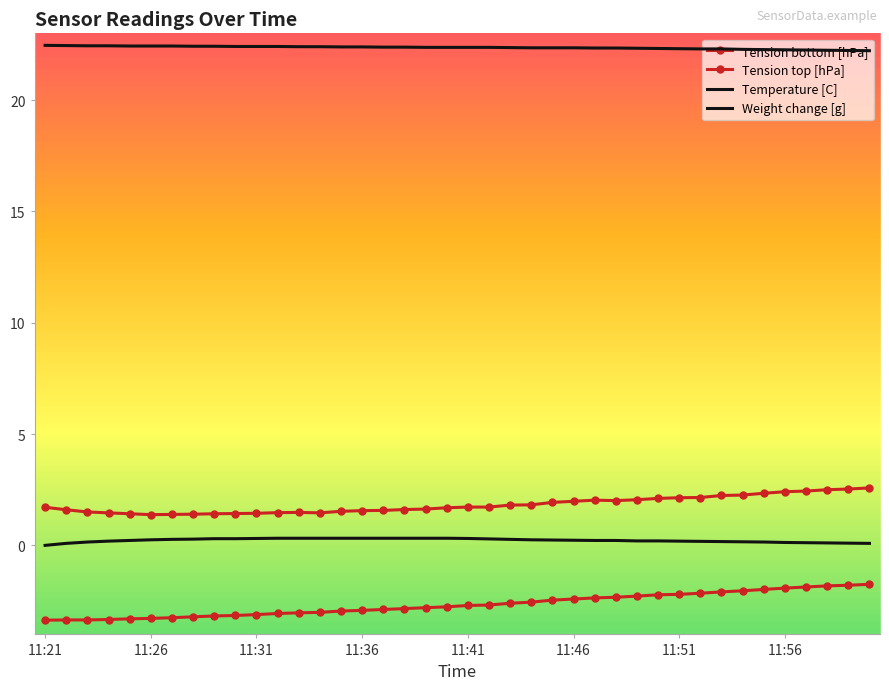

Where does the Tension bottom [hPa] series first go above -2?

34